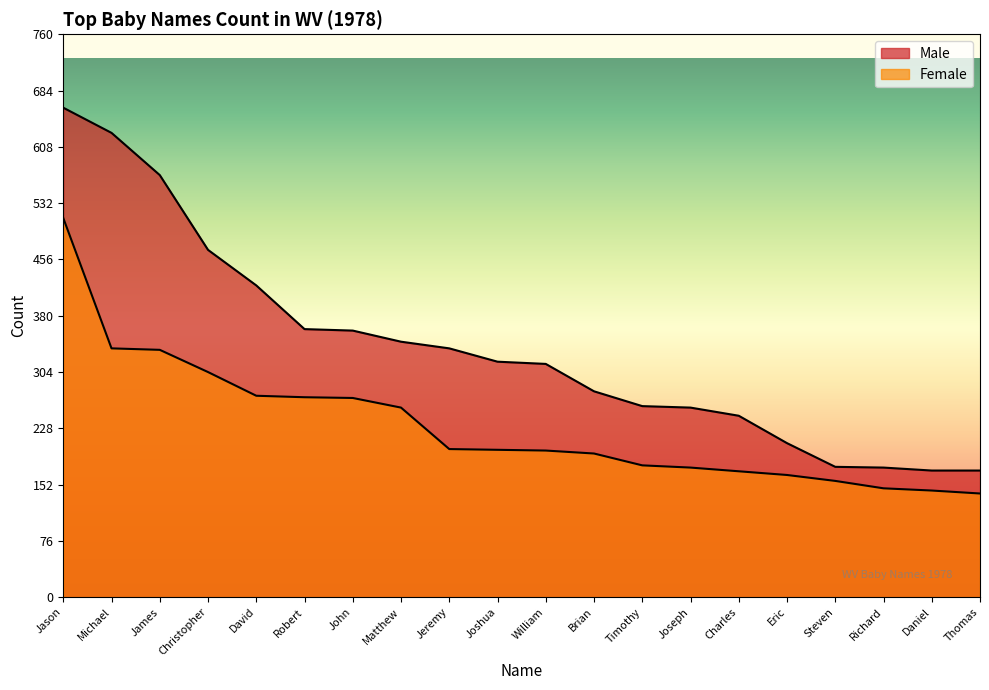

Where is Male nearest to the value 416?

David